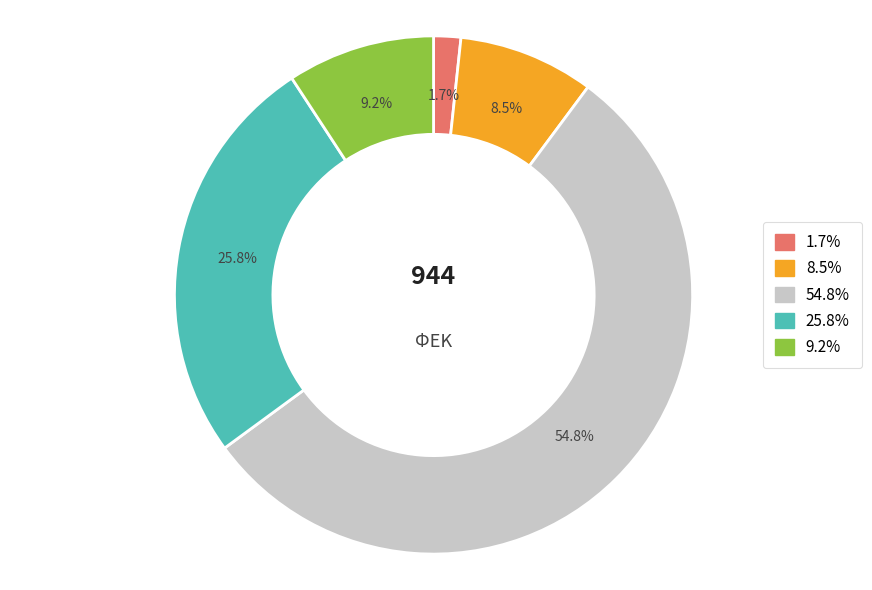

Is there any slice that represents more than half of the pie?

Yes